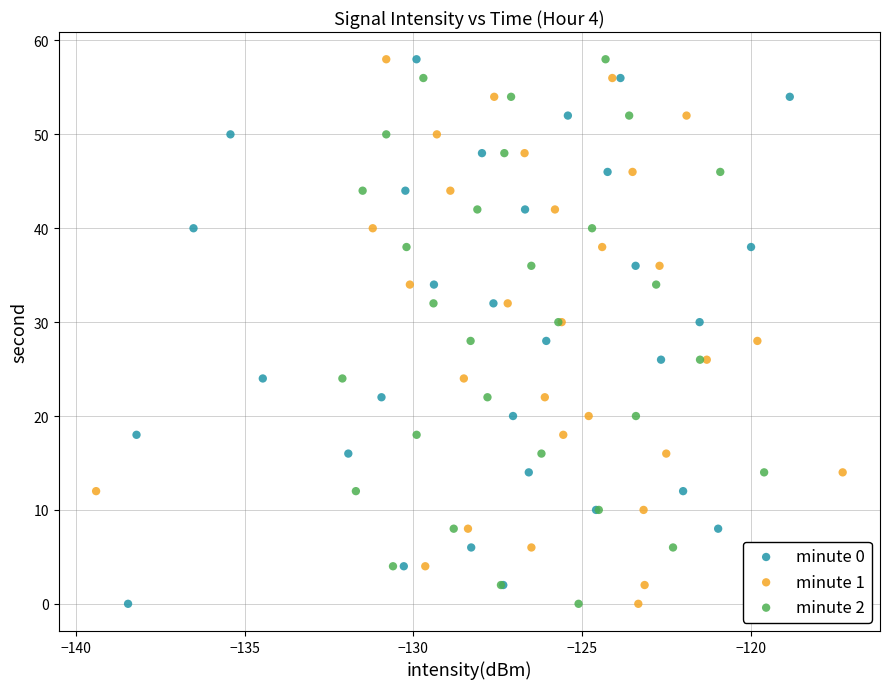

What are all the series names shown in the legend?

minute 0, minute 1, minute 2